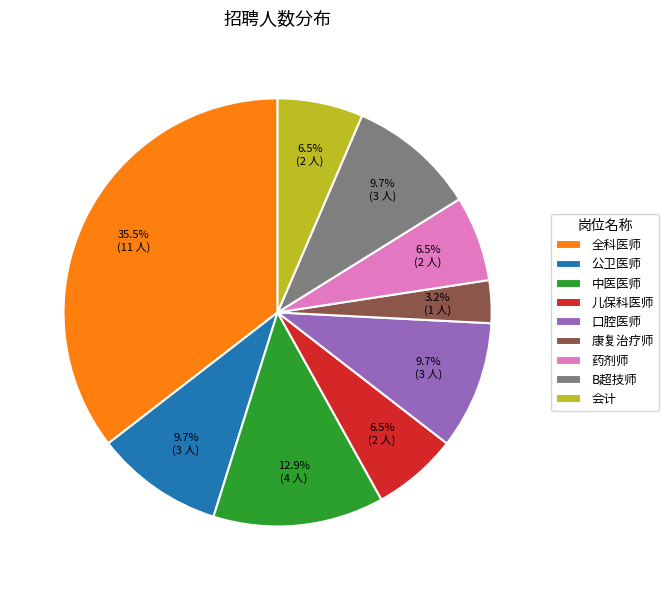

What percentage is the 康复治疗师 slice, to the nearest percent?

3%